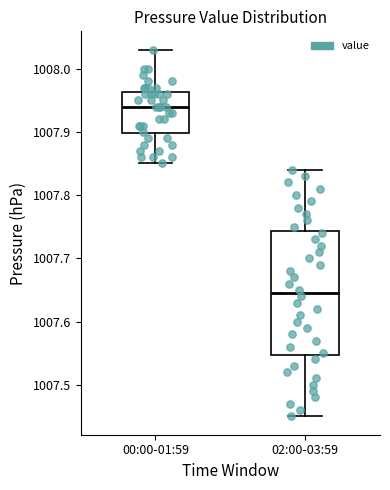

Which box has the highest median line?

00:00-01:59